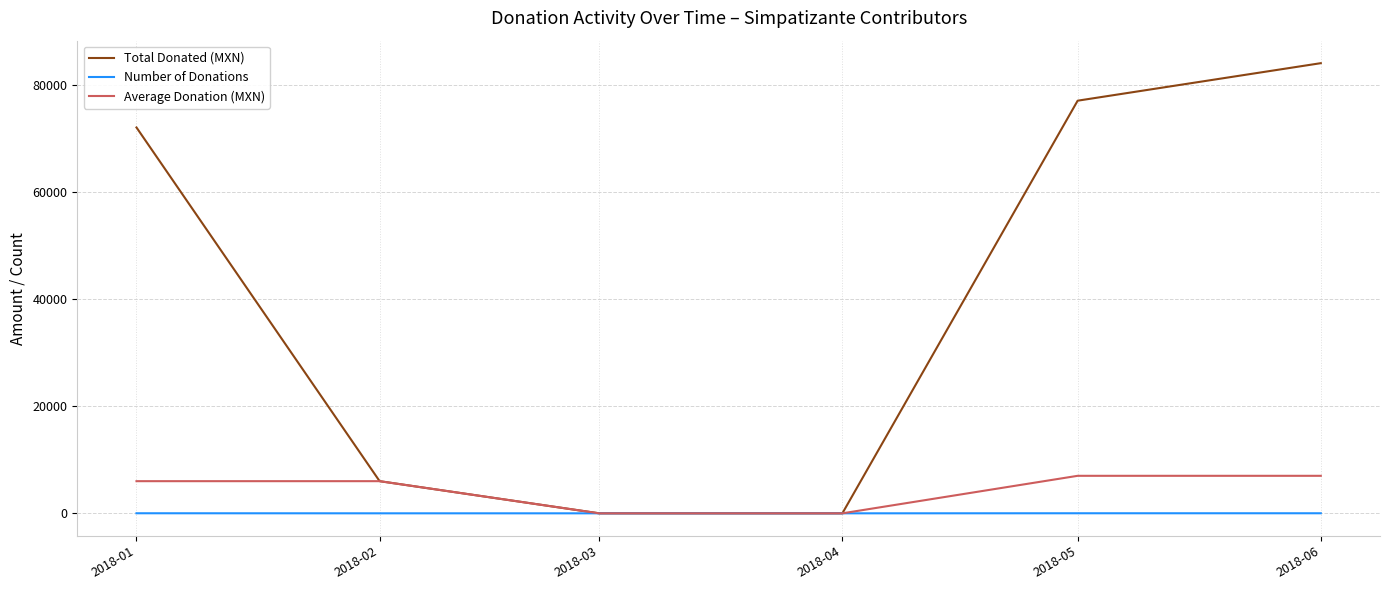

Is this an area chart (filled region under the line)?

No